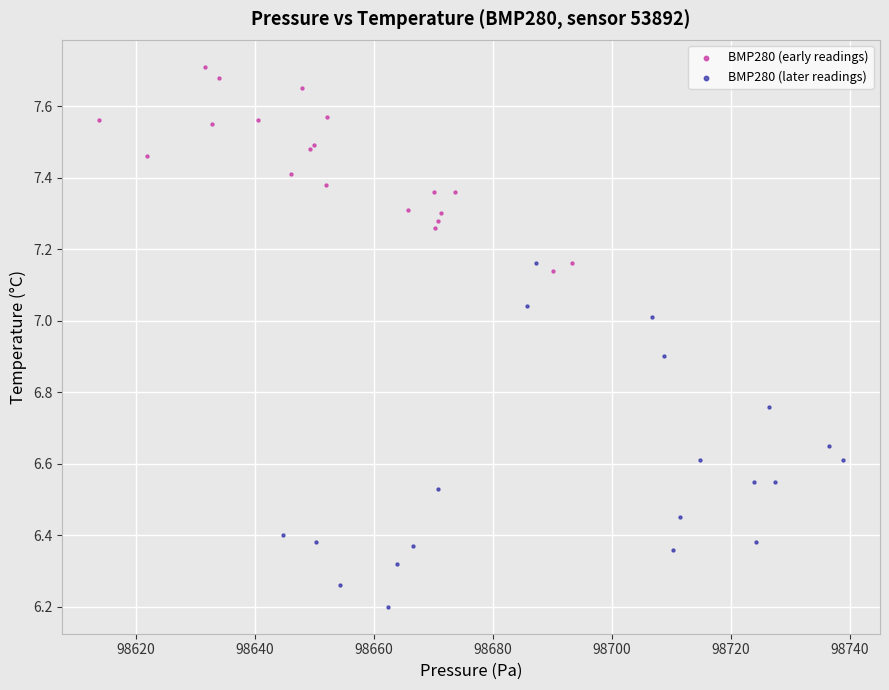

Which series contains the lowest Y value?

BMP280 (later readings)